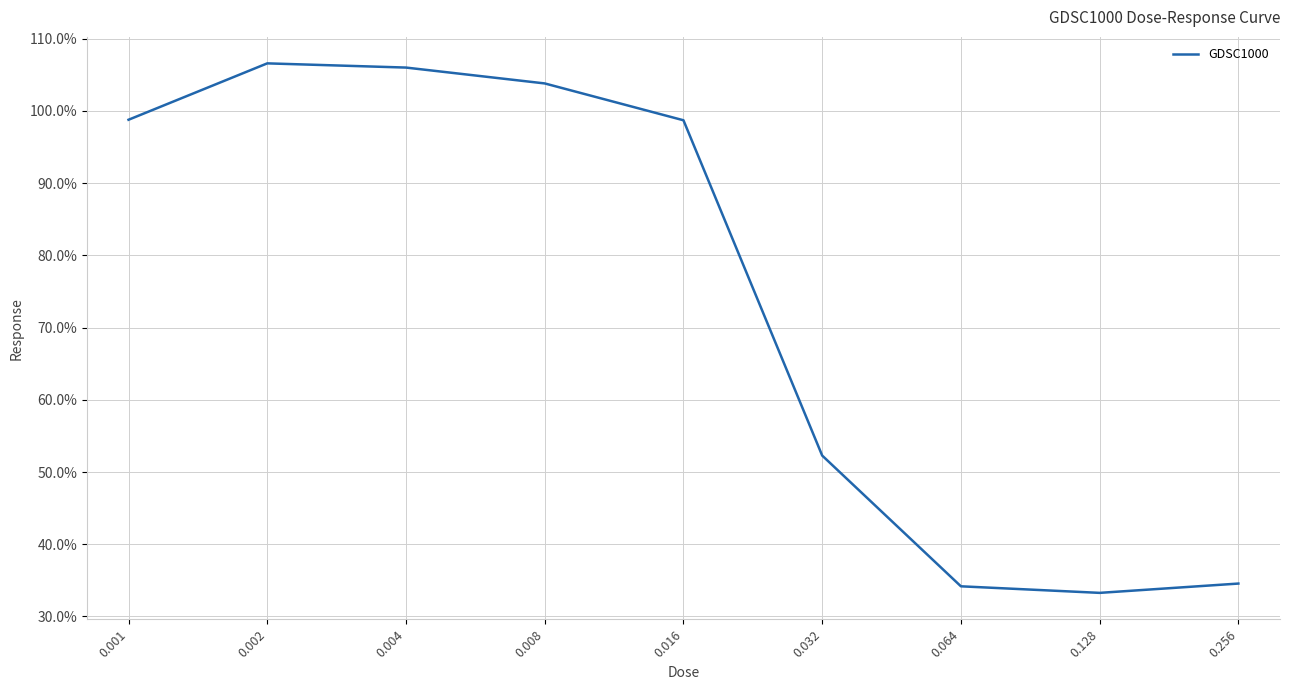

What is the difference between the second highest and minimum values?

72.7